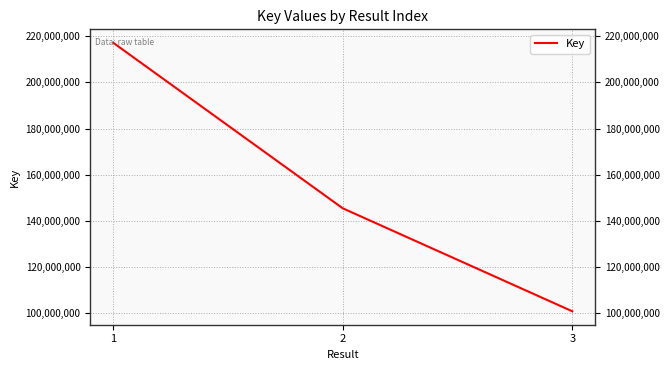

Reading left to right, list all the values displayed in this chart.

217226569	145403723	100724376